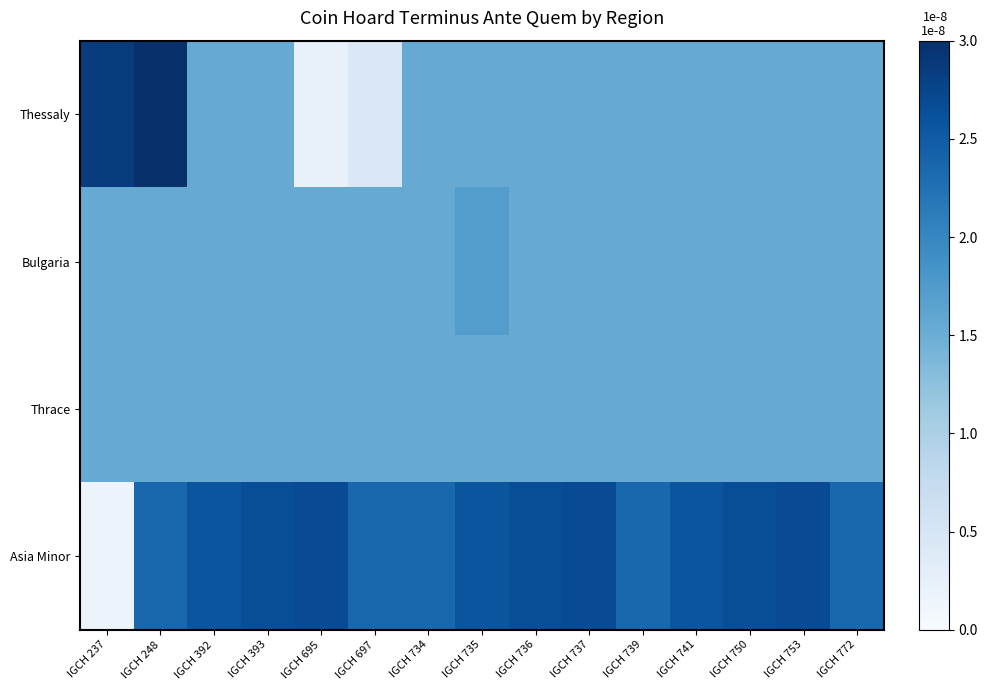

At which category does the chart reach its peak across all series?

IGCH 248